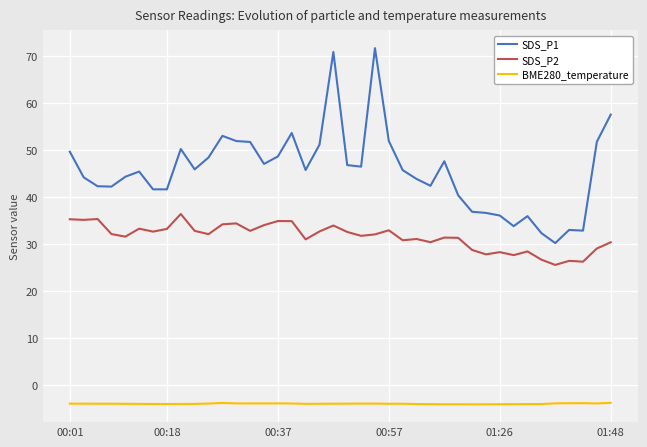

What is the difference between the maximum and minimum values in the SDS_P1 series?

41.5